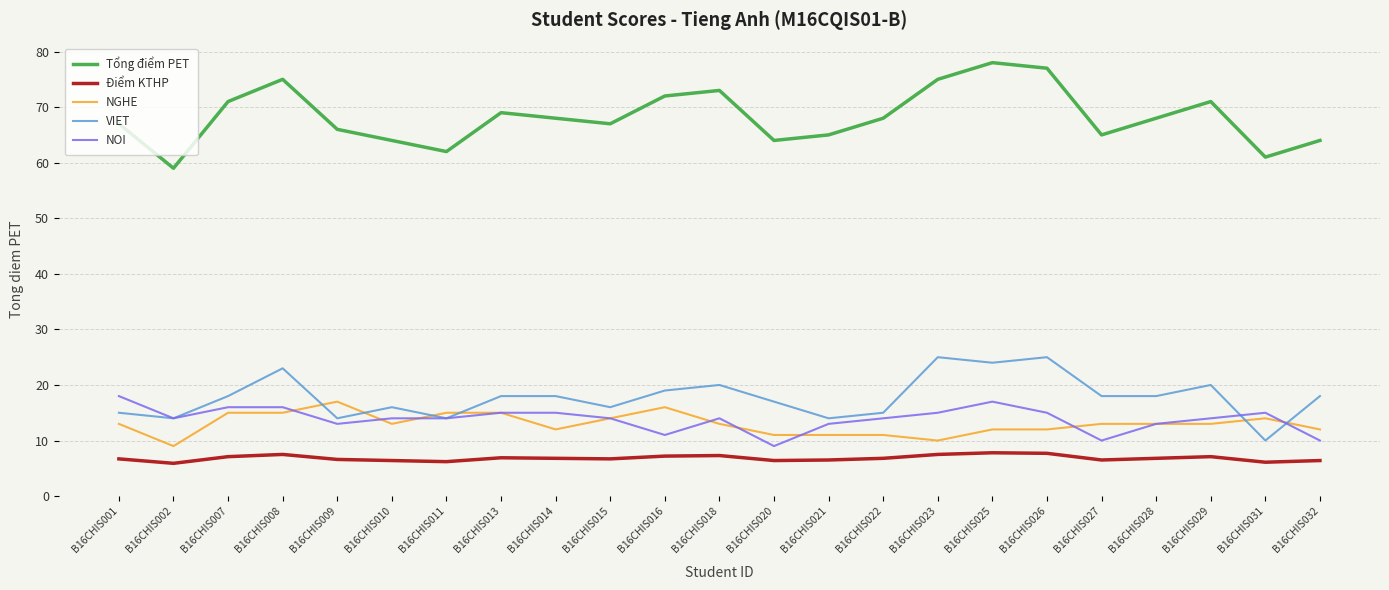

The value of VIET at B16CHIS021 is 19.2. True or false?

False